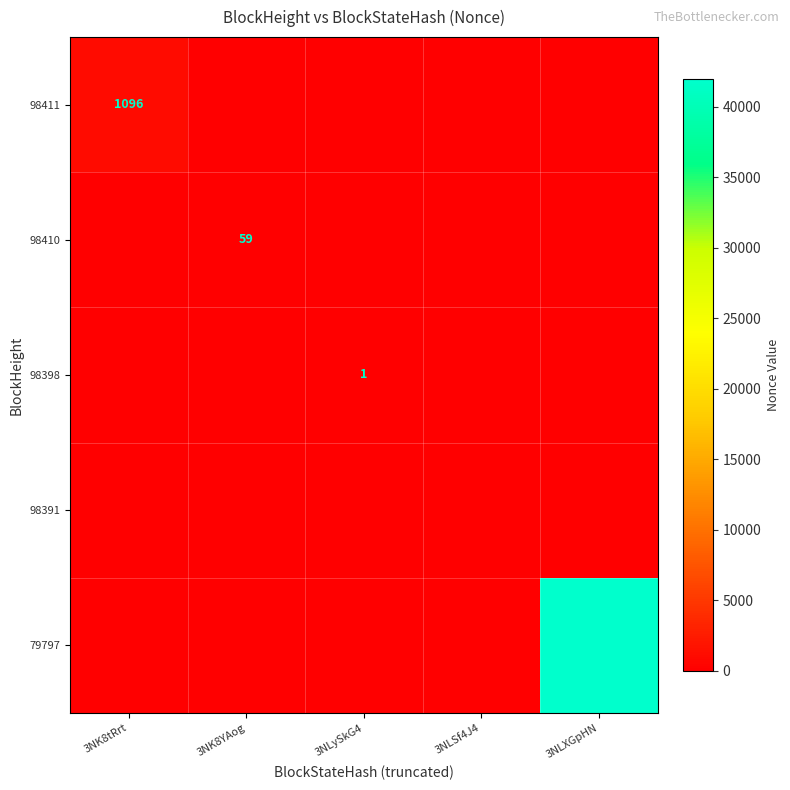

True or false: 98410 has a value of 59 at 3NK8YAog.

True